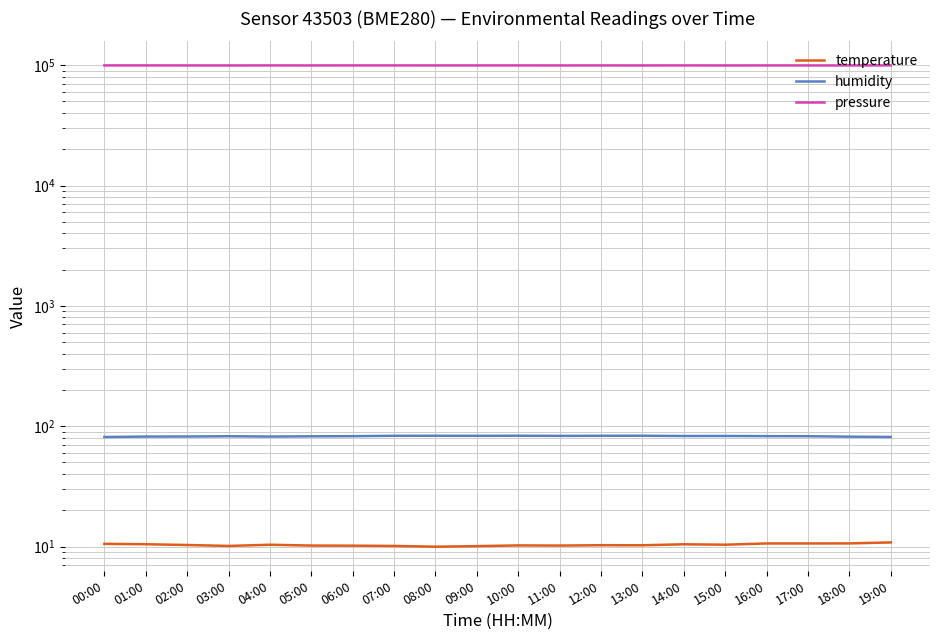

What is the average value of the pressure series?

99494.1